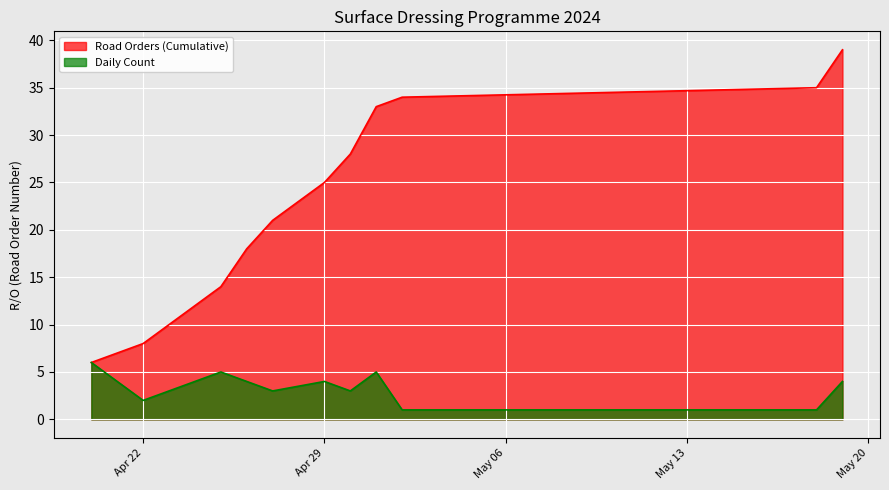

Which series has the largest range (max minus min)?

Road Orders (Cumulative)